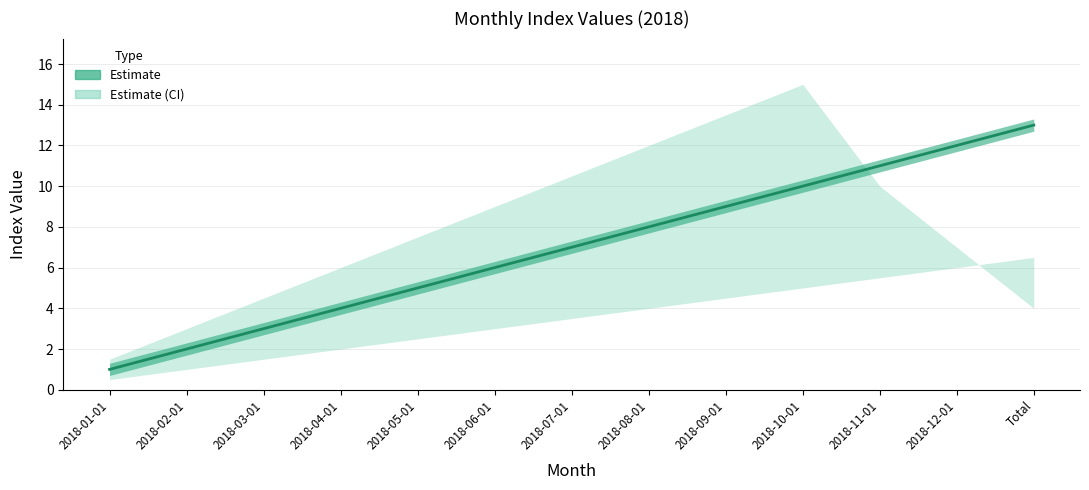

Rank the categories by value from highest to lowest.

Total, 2018-12-01, 2018-11-01, 2018-10-01, 2018-09-01, 2018-08-01, 2018-07-01, 2018-06-01, 2018-05-01, 2018-04-01, 2018-03-01, 2018-02-01, 2018-01-01